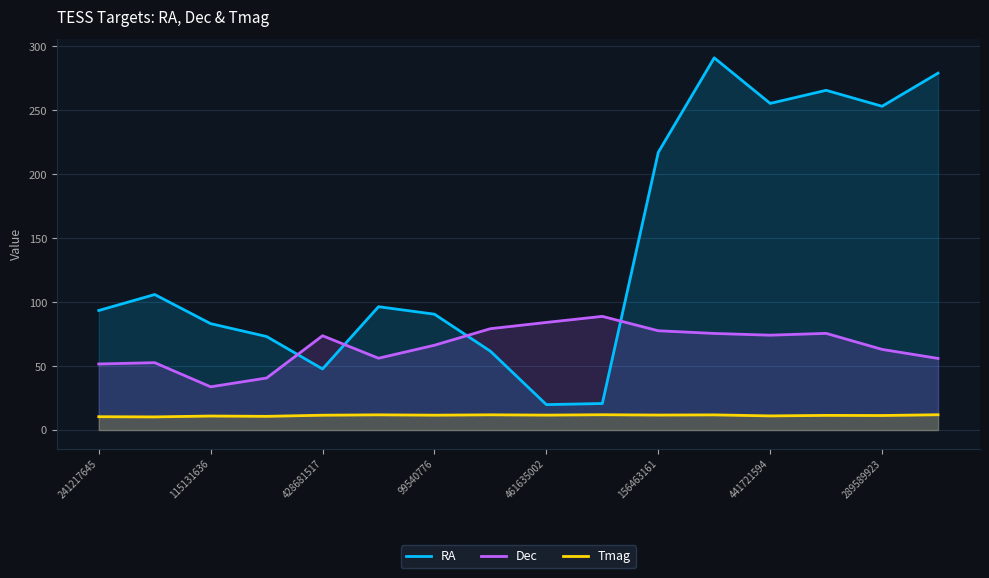

What is the difference between the RA values at 428681517 and 289589923?

205.4